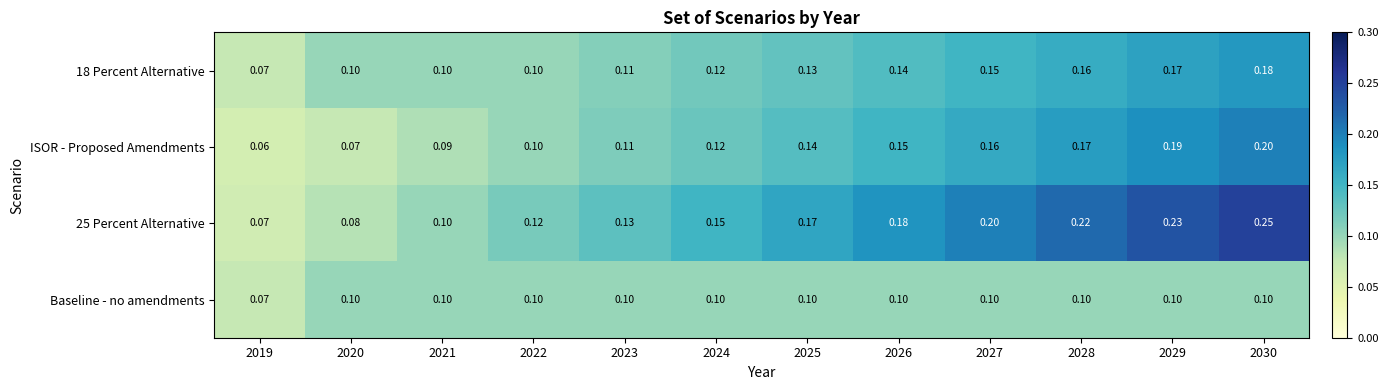

Reading right to left, what are all the values shown in this chart?

18 Percent Alternative: 2030=0.2	2029=0.2	2028=0.2	2027=0.1	2026=0.1	2025=0.1	2024=0.1	2023=0.1	2022=0.1	2021=0.1	2020=0.1	2019=0.1
ISOR - Proposed Amendments: 2030=0.2	2029=0.2	2028=0.2	2027=0.2	2026=0.1	2025=0.1	2024=0.1	2023=0.1	2022=0.1	2021=0.1	2020=0.1	2019=0.1
25 Percent Alternative: 2030=0.2	2029=0.2	2028=0.2	2027=0.2	2026=0.2	2025=0.2	2024=0.1	2023=0.1	2022=0.1	2021=0.1	2020=0.1	2019=0.1
Baseline - no amendments: 2030=0.1	2029=0.1	2028=0.1	2027=0.1	2026=0.1	2025=0.1	2024=0.1	2023=0.1	2022=0.1	2021=0.1	2020=0.1	2019=0.1